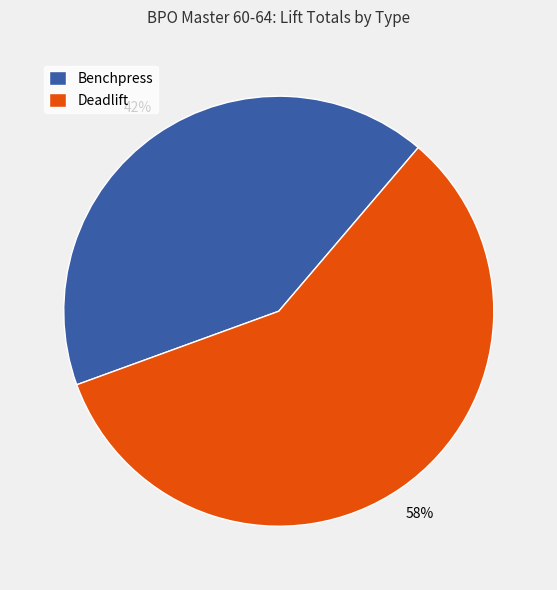

To the nearest percent, what is the difference between the Benchpress and Deadlift slice percentages?

16%